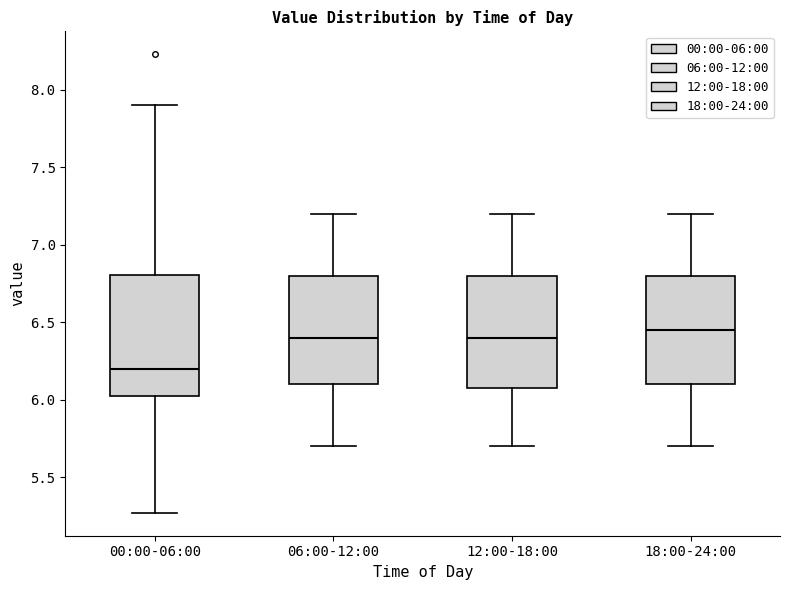

Reading left to right, transcribe this box plot: for each box, give where its median line is, the range the box spans, and where its two whiskers end, as read against the y-axis. The values are not printed on the chart, so give them approximately, as read against the axis.

00:00-06:00: median 6.20, box 6.00 to 6.80, whiskers 5.25 to 7.90
06:00-12:00: median 6.40, box 6.10 to 6.80, whiskers 5.70 to 7.20
12:00-18:00: median 6.40, box 6.10 to 6.80, whiskers 5.70 to 7.20
18:00-24:00: median 6.45, box 6.10 to 6.80, whiskers 5.70 to 7.20